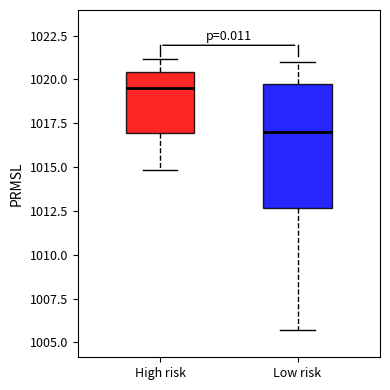

Reading left to right, transcribe this box plot: for each box, give where its median line is, the range the box spans, and where its two whiskers end, as read against the y-axis. The values are not printed on the chart, so give them approximately, as read against the axis.

High risk: median 1019.5, box 1017.0 to 1020.5, whiskers 1015.0 to 1021.0
Low risk: median 1017.0, box 1012.5 to 1020.0, whiskers 1005.5 to 1021.0